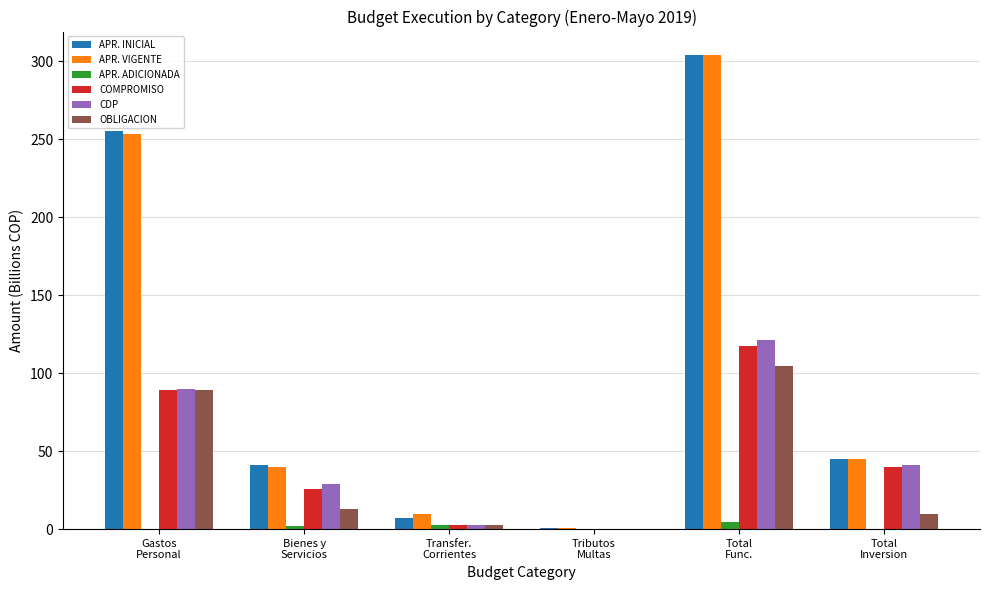

What is the maximum value for COMPROMISO?

117.4